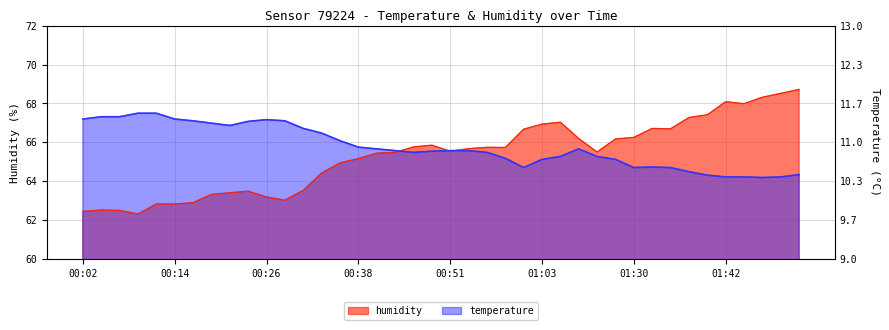

How many intersections are there between temperature and humidity?

3